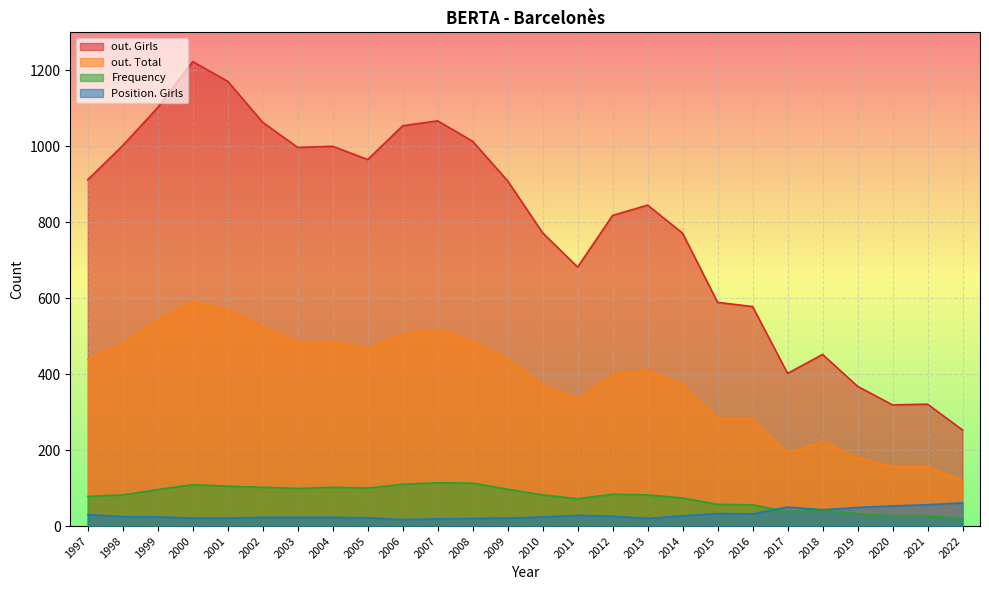

What is the difference between the second highest and second lowest values in the out. Girls series?

852